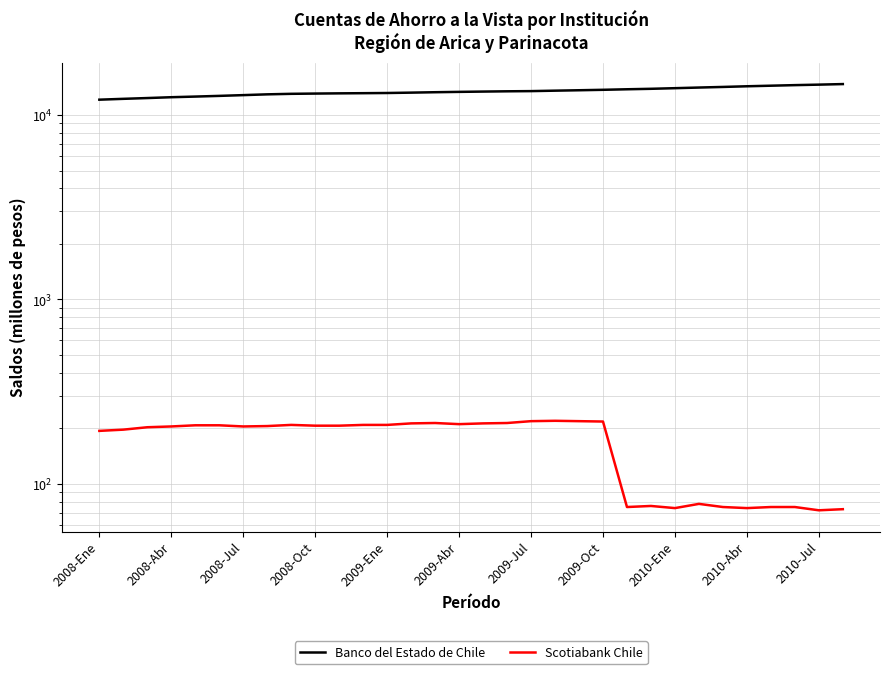

Between 11 and 20, which series saw the biggest shift?

Banco del Estado de Chile